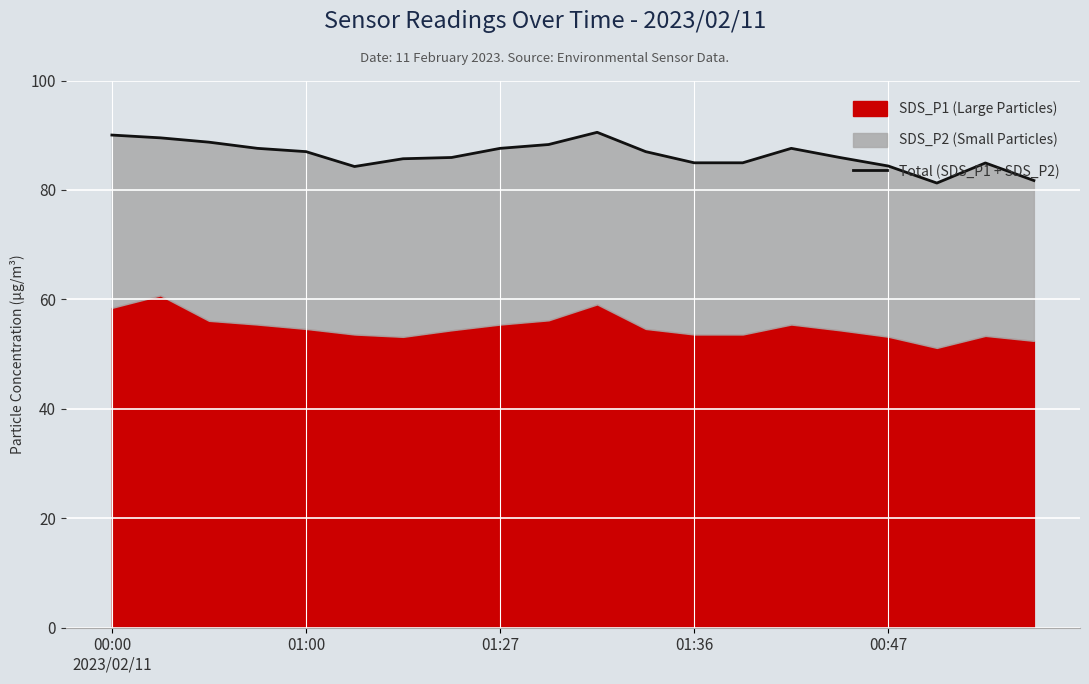

Which has a higher value, 5 or 16?

16